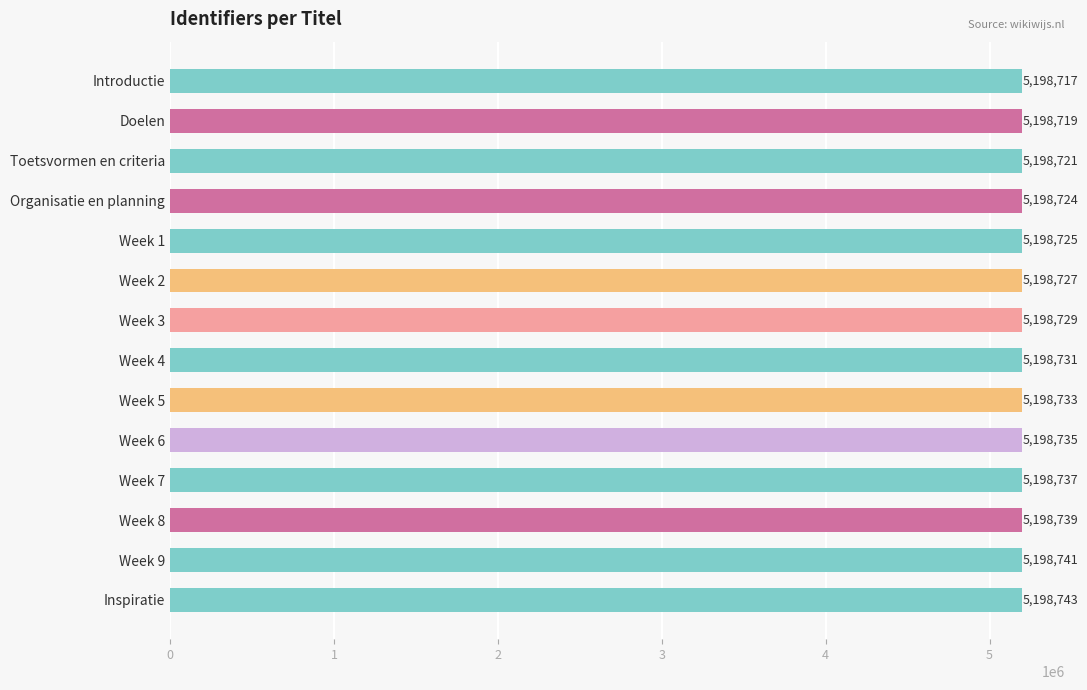

Approximately how many times larger is the value at Doelen compared to Organisatie en planning?

1.0